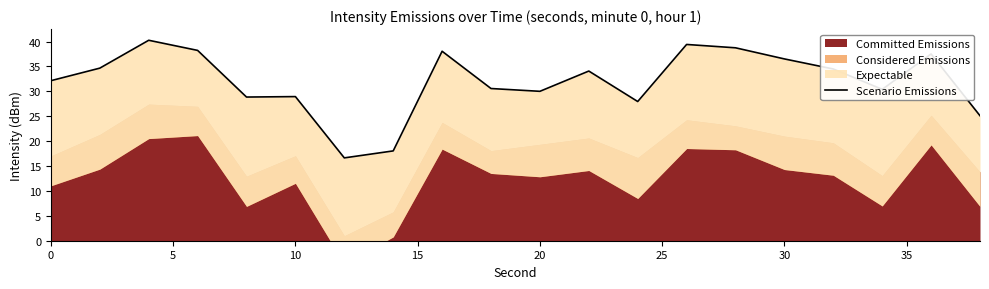

How many categories are shown in the chart?

20